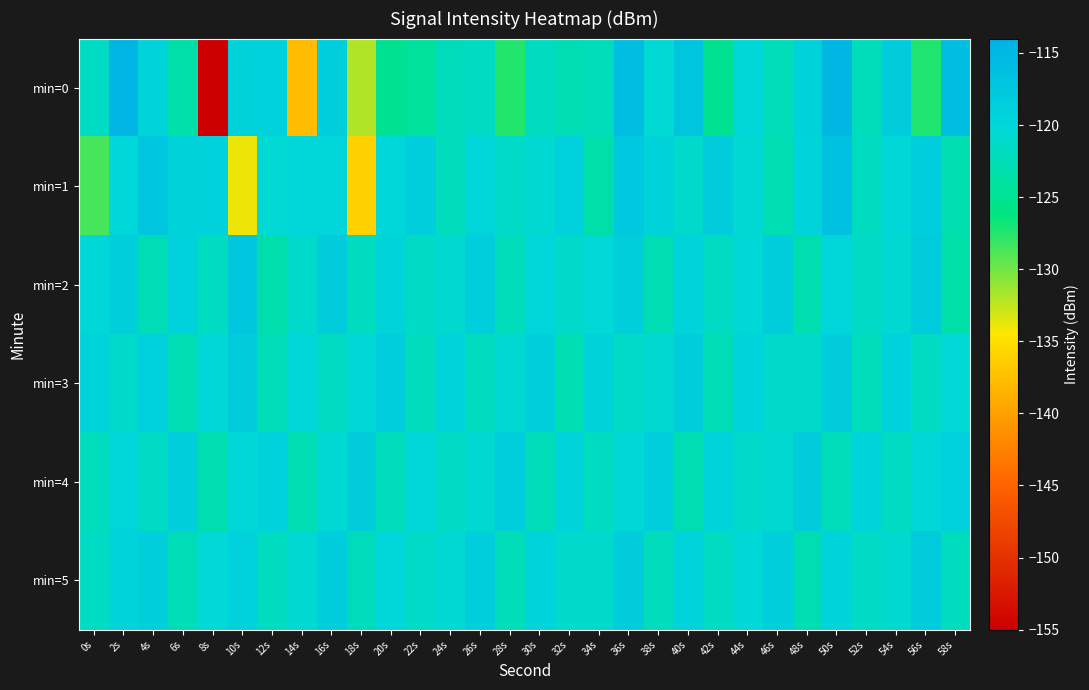

Which series has the largest total across all categories?

min=5